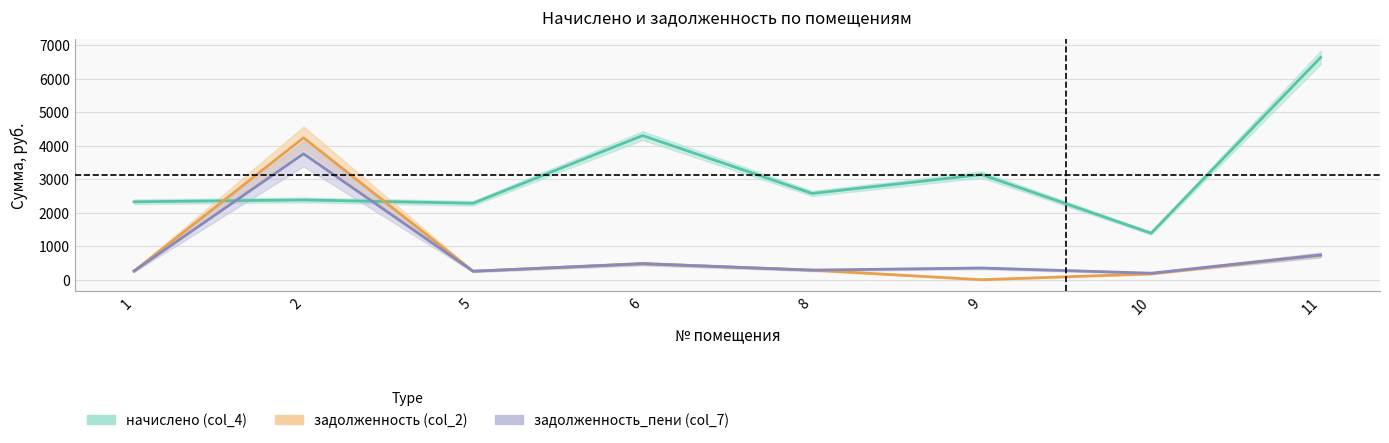

What is the difference between the maximum and minimum values in the задолженность_пени (col_7) series?

3566.0